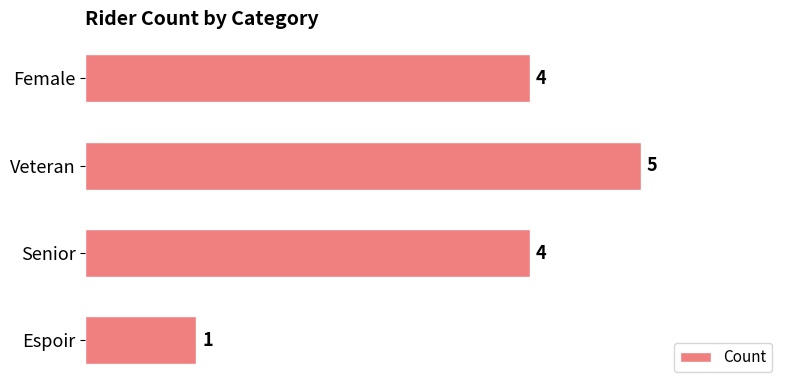

Count the values in the range 4 to 5.

3